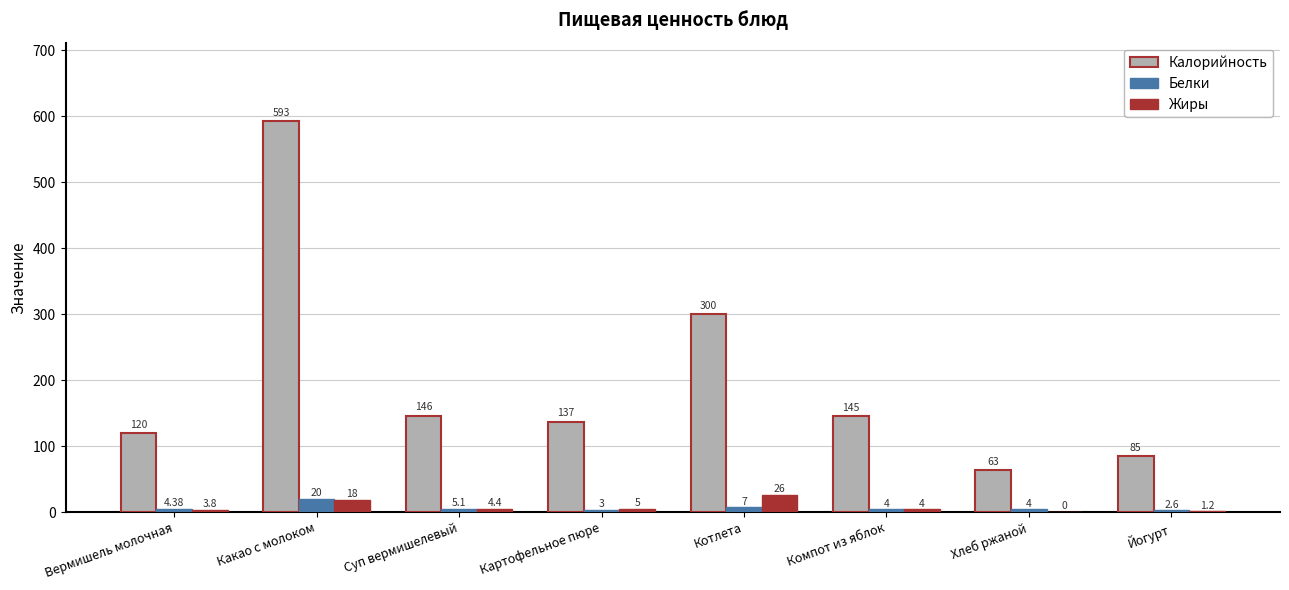

What is the sum of the Калорийность values at Йогурт and Хлеб ржаной?

148.0